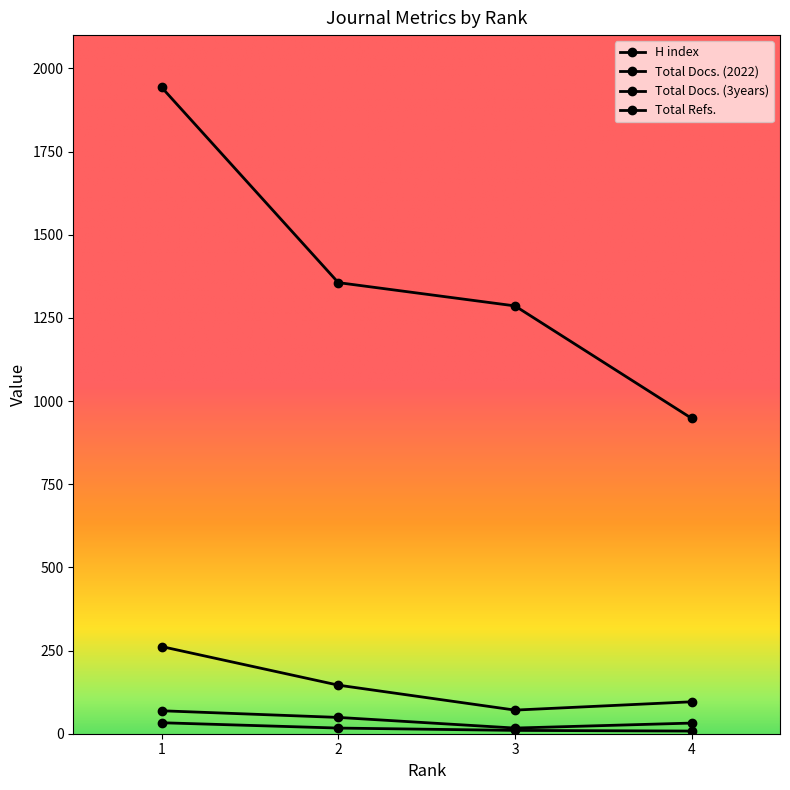

Reading left to right, extract all data points from this chart.

H index: 1=33	2=17	3=10	4=8
Total Docs. (2022): 1=69	2=49	3=17	4=32
Total Docs. (3years): 1=262	2=146	3=71	4=96
Total Refs.: 1=1943	2=1356	3=1286	4=948